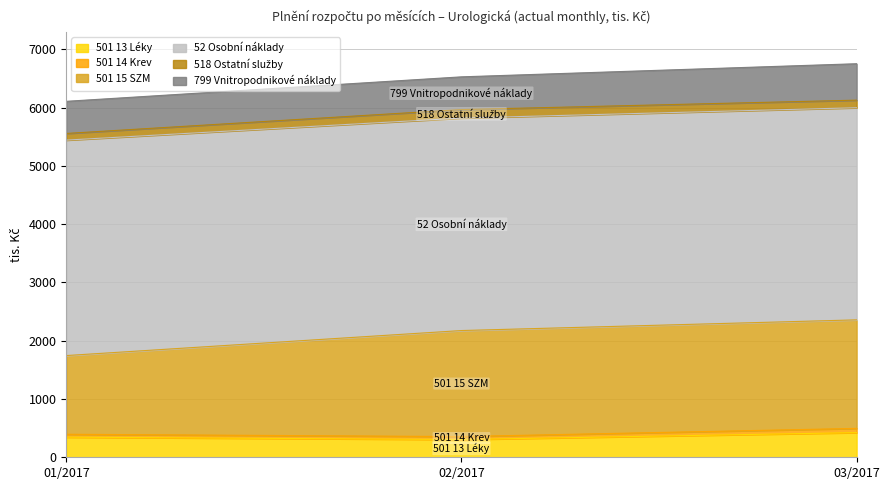

Is it true that 799 Vnitropodnikové náklady equals 349.7 at 02/2017?

False